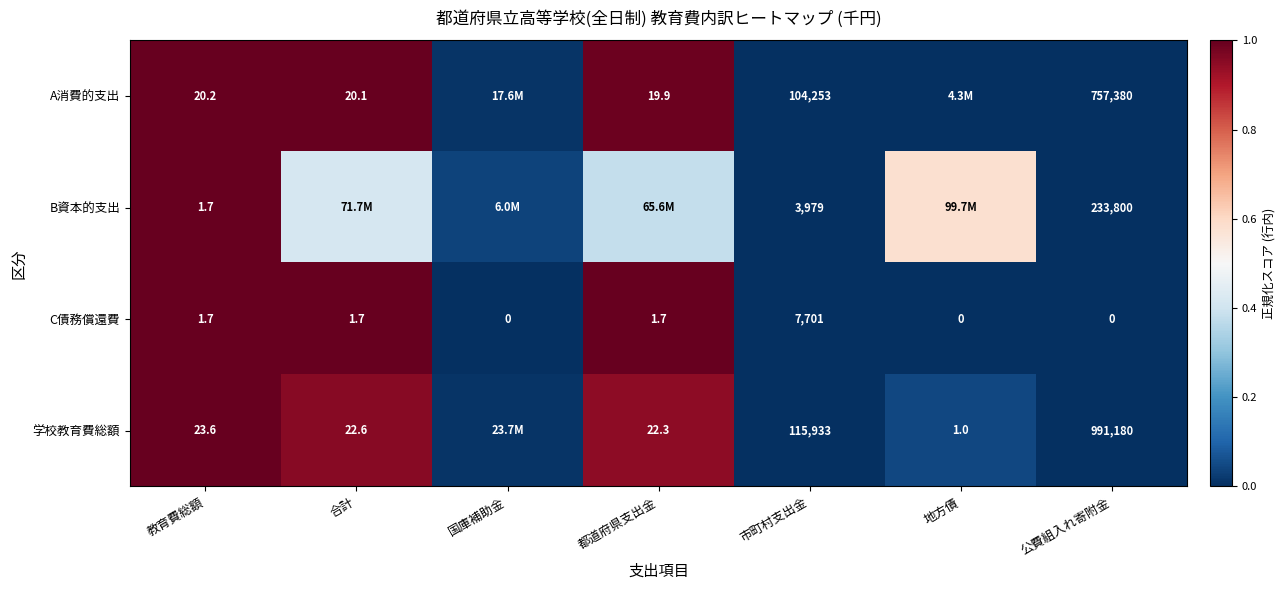

At how many categories does at least one series exceed 0?

7